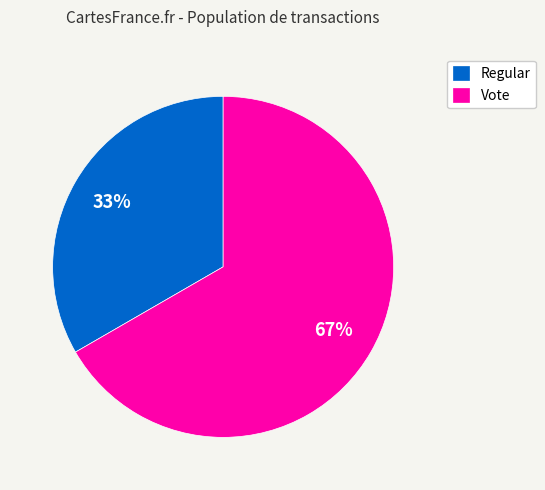

Rank the categories by value from highest to lowest.

Vote, Regular